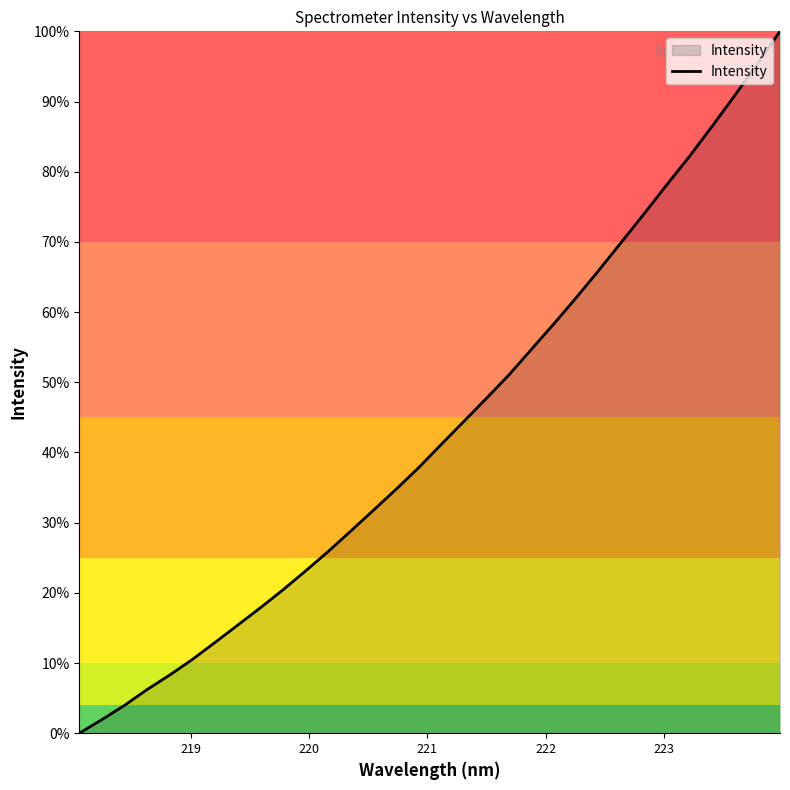

What is the maximum value shown in the chart?

100.0